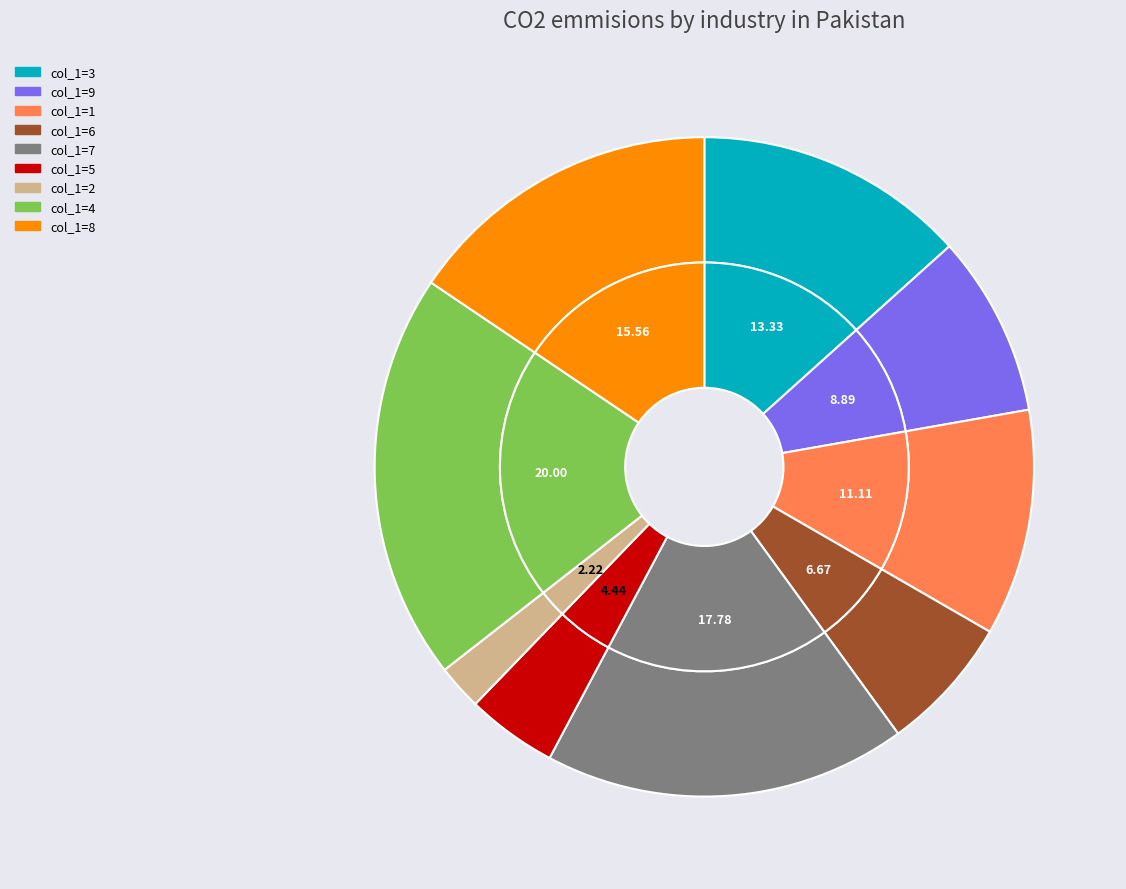

Which has a higher value, 2 or 7?

7